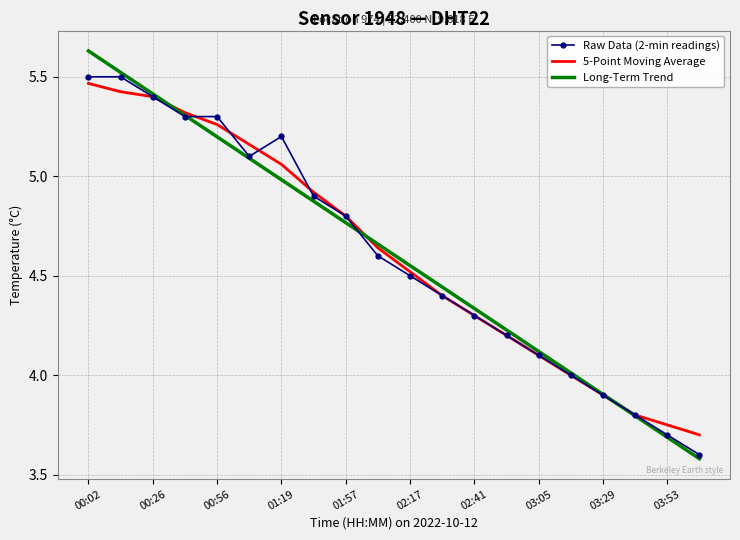

Which series has the largest range (max minus min)?

Long-Term Trend